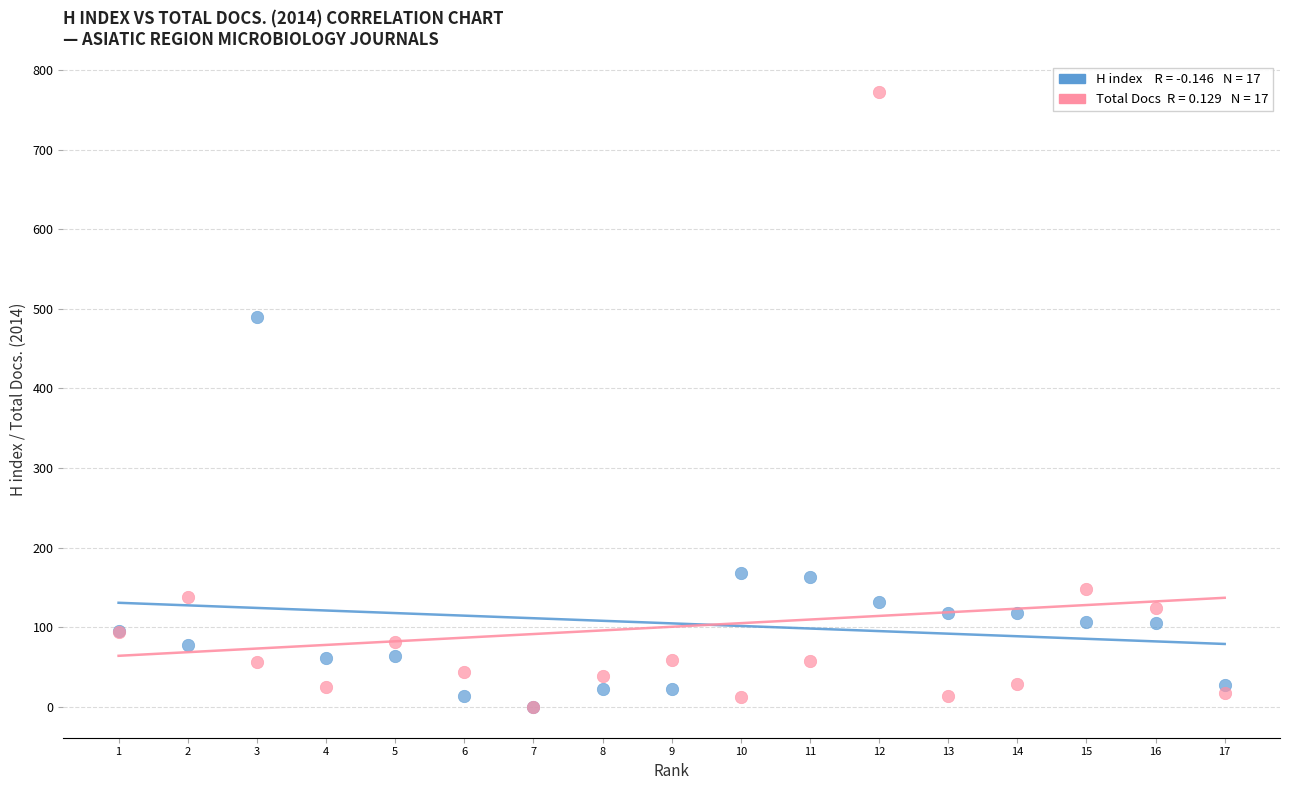

Across all series, what Y value is closest to 386?

490